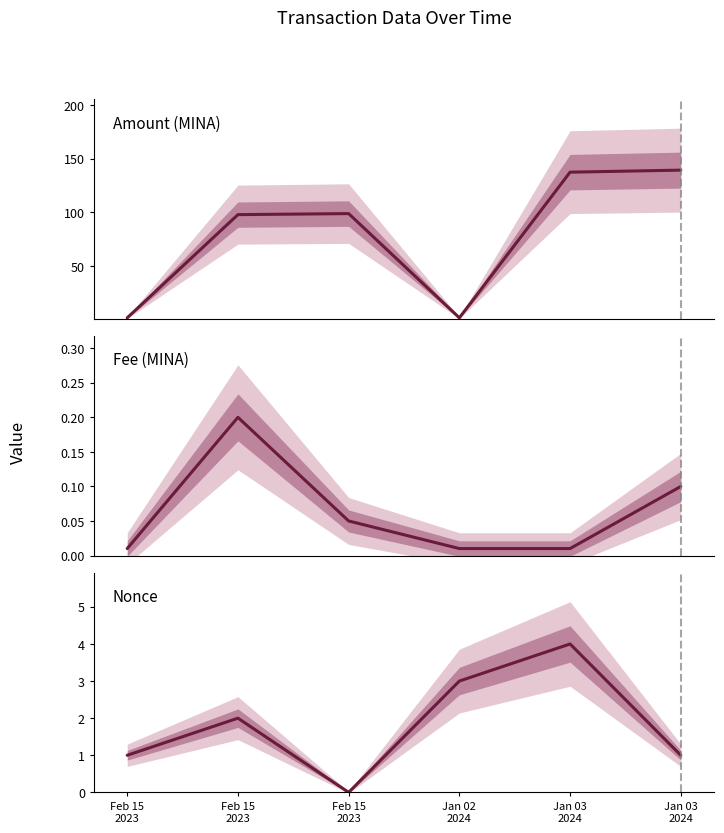

What is the greatest value displayed?

139.4